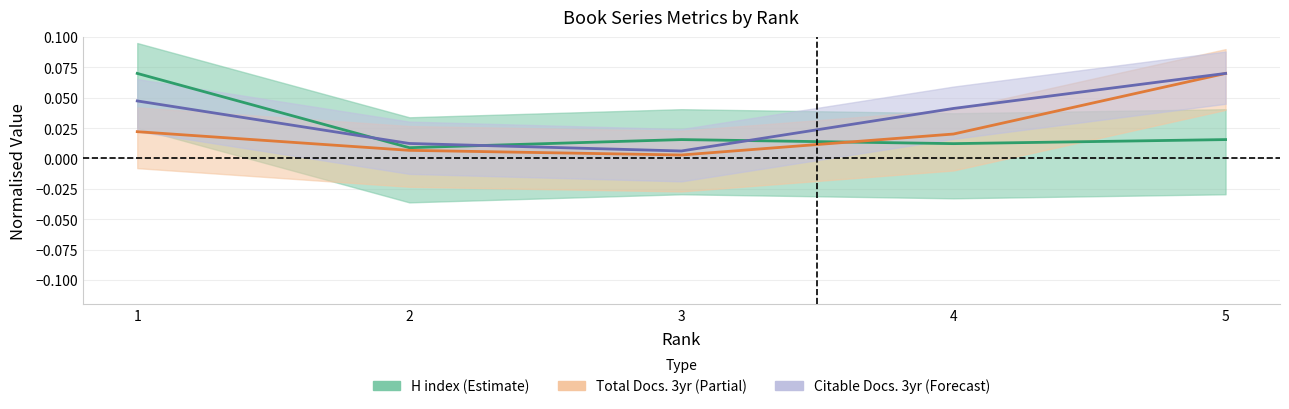

Reading left to right, transcribe all the data shown in this chart.

H index (Estimate): 1=0.1	2=0.0	3=0.0	4=0.0	5=0.0
Total Docs. 3yr (Partial): 1=0.0	2=0.0	3=0.0	4=0.0	5=0.1
Citable Docs. 3yr (Forecast): 1=0.0	2=0.0	3=0.0	4=0.0	5=0.1